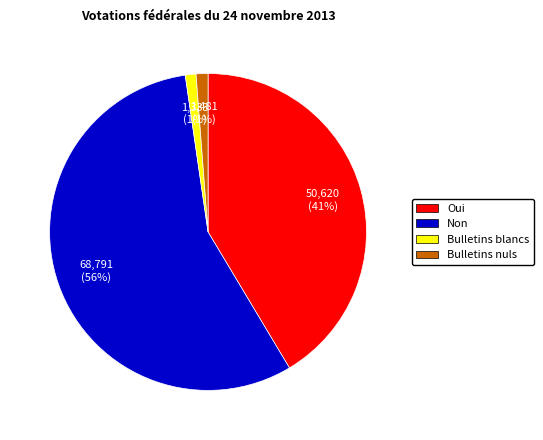

To the nearest percent, what percentage of the pie is Bulletins nuls?

1%